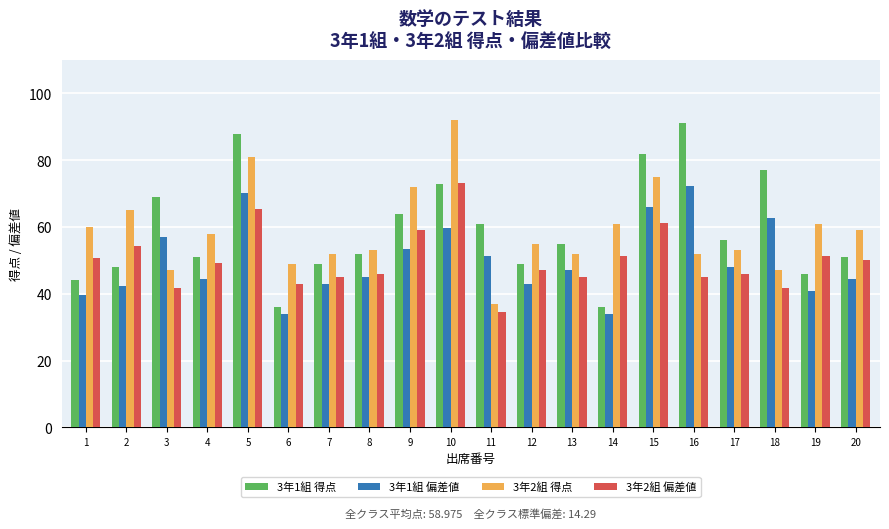

What is the sum of the 3年1組 偏差値 values at 6 and 16?

106.3